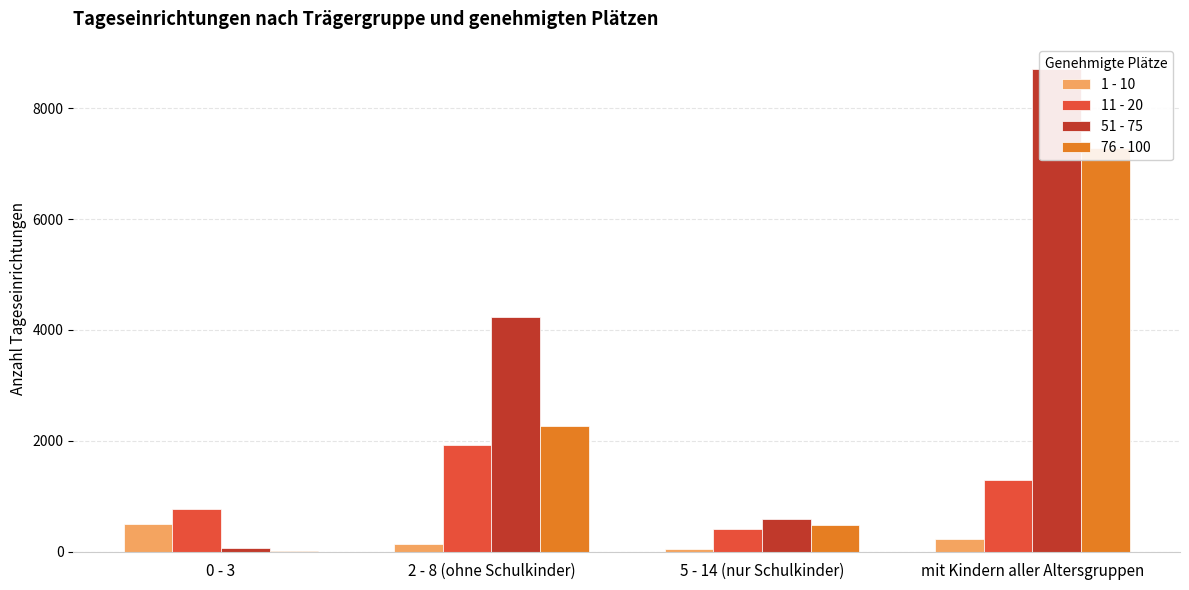

How many bars are there in total?

16